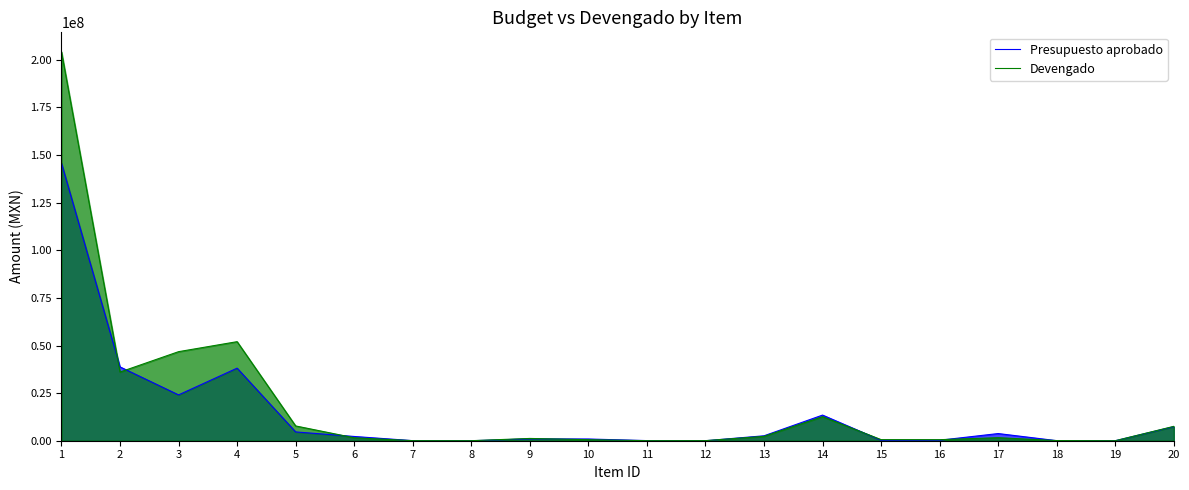

How many times do Devengado and Presupuesto aprobado cross each other?

10